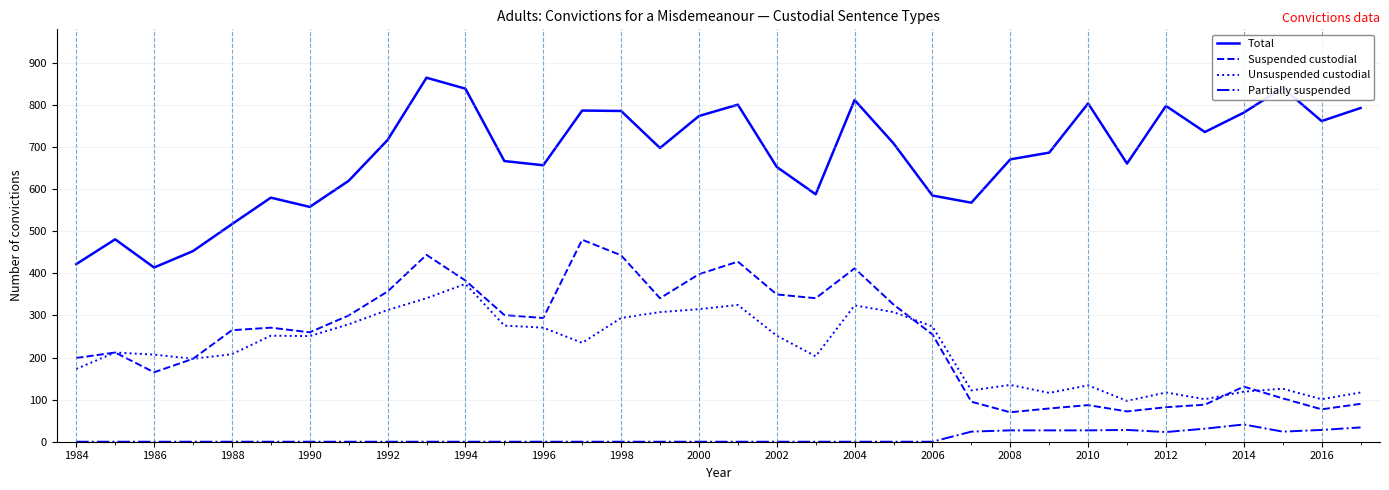

Which series has the widest spread of values?

Total